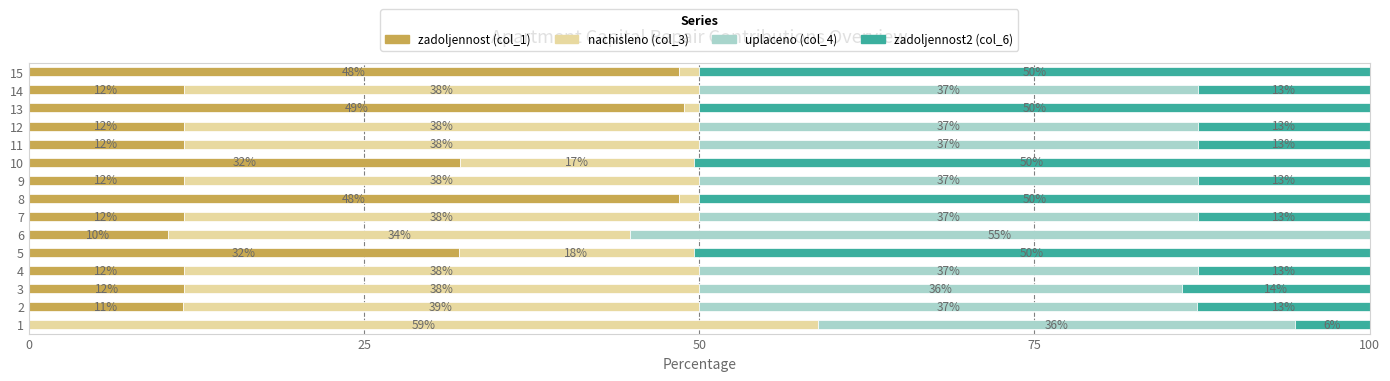

What are all the series names shown in the legend?

zadoljennost (col_1), nachisleno (col_3), uplaceno (col_4), zadoljennost2 (col_6)